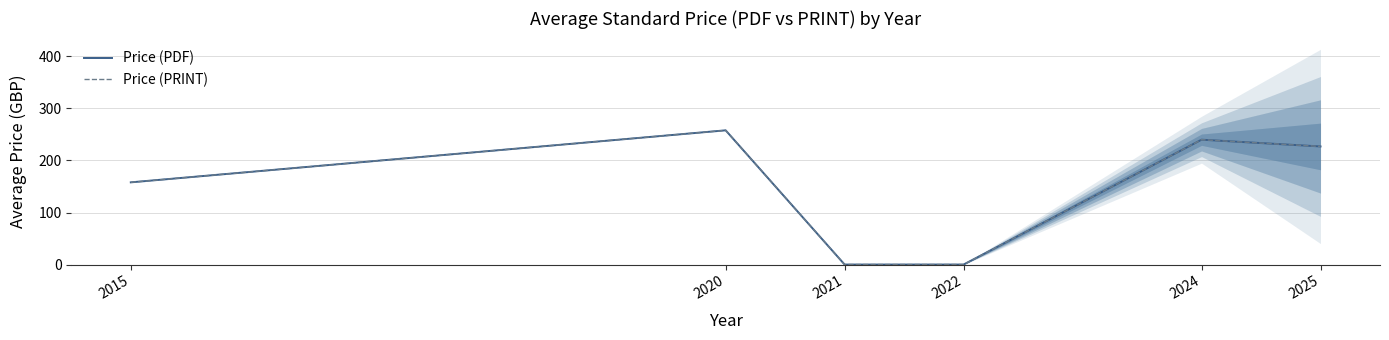

Which series has the widest spread of values?

Price (PDF)